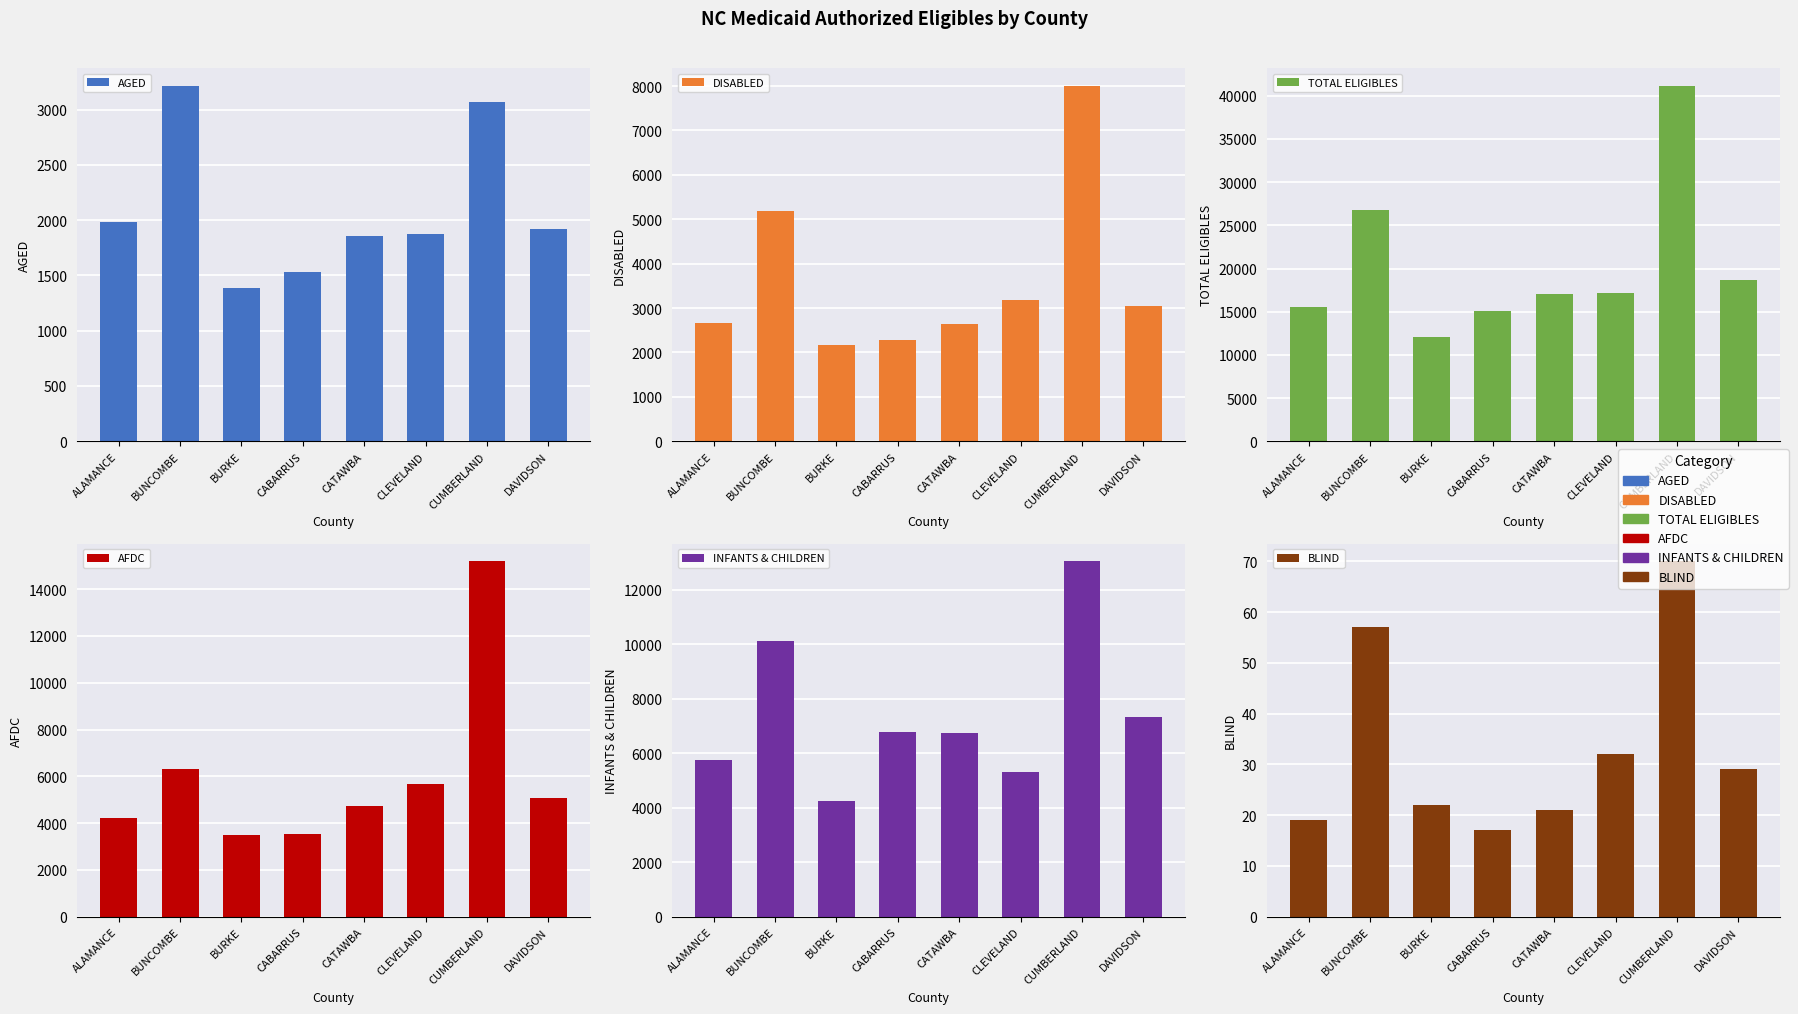

Which series changed the most between CLEVELAND and CUMBERLAND?

TOTAL ELIGIBLES